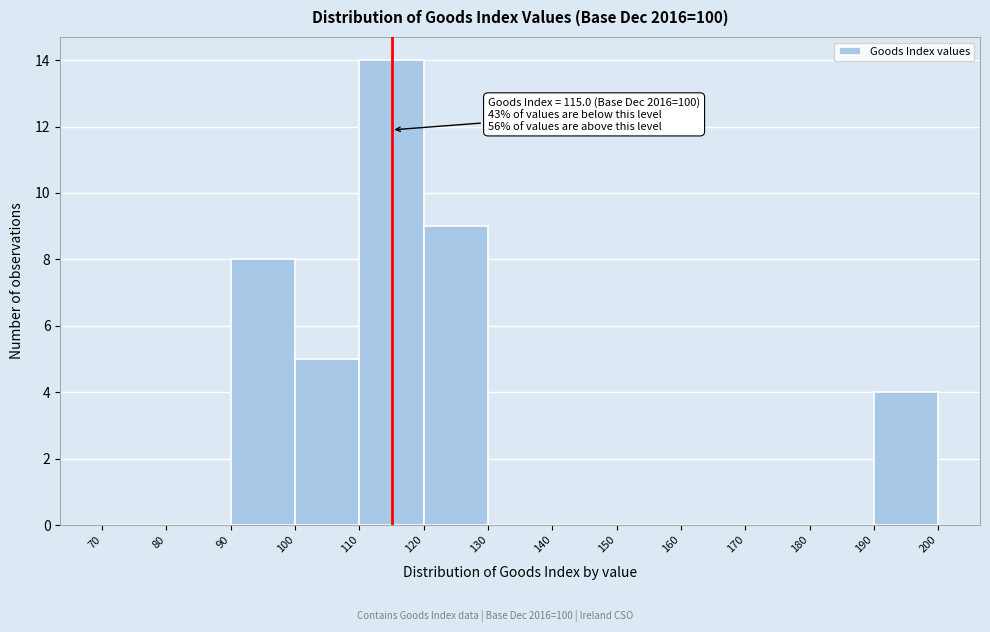

Over which range of the x-axis is the bar tallest?

110 to 120